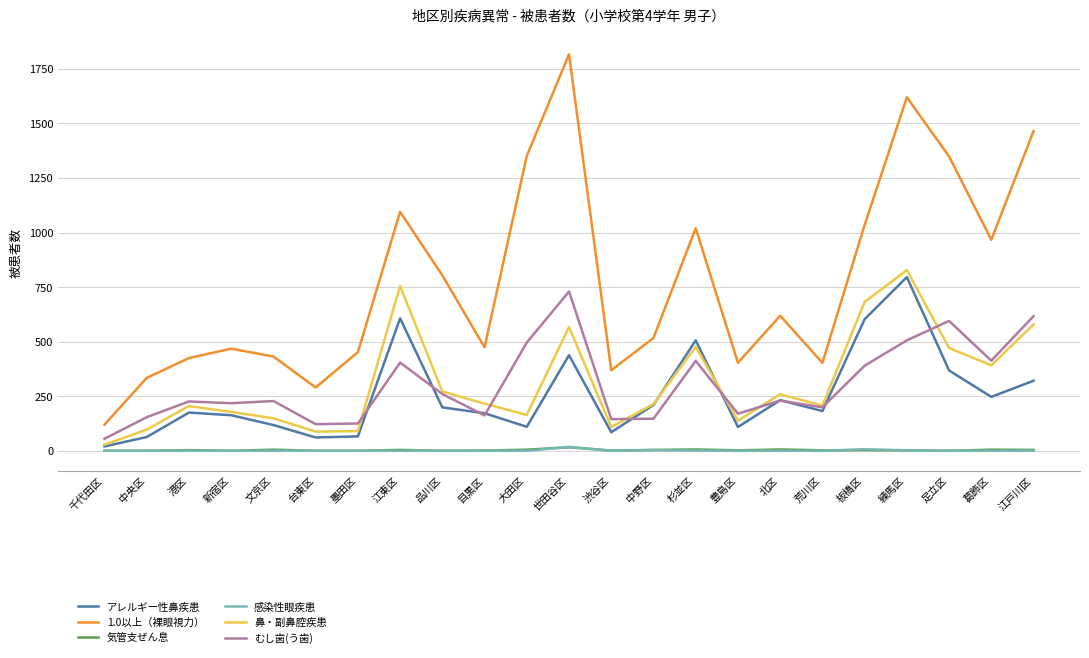

True or false: アレルギー性鼻疾患 and 気管支ぜん息 intersect in this chart.

False